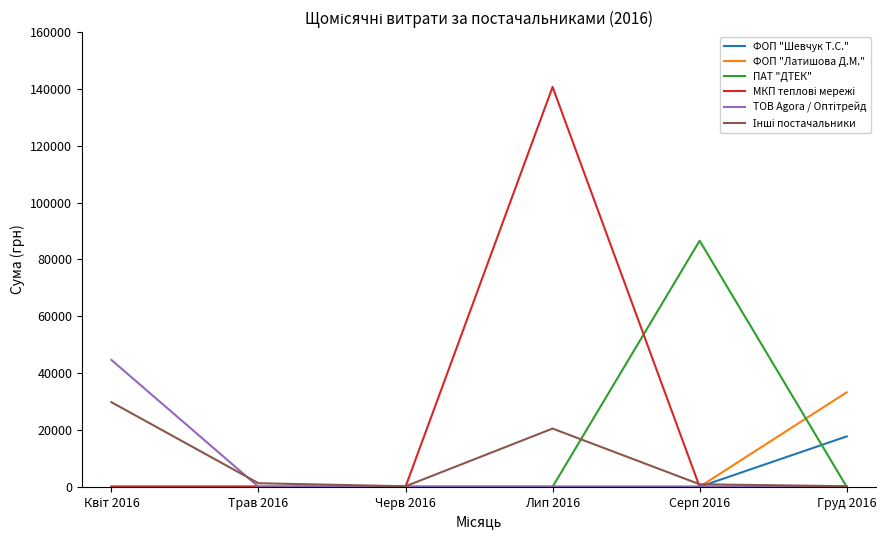

How many lines are shown in the chart?

6